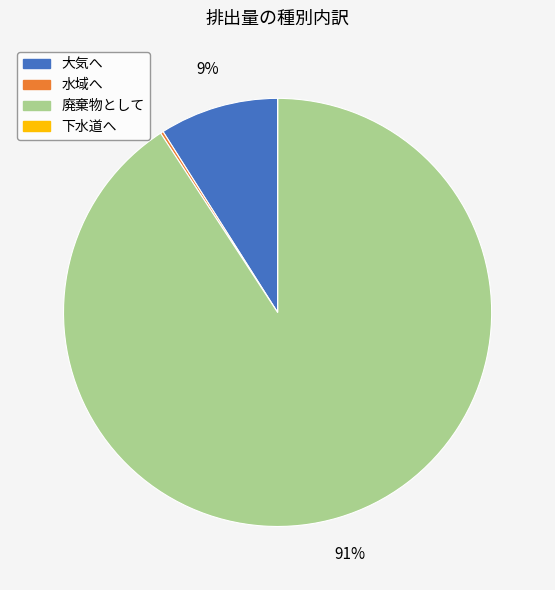

Does any single category account for the majority?

Yes